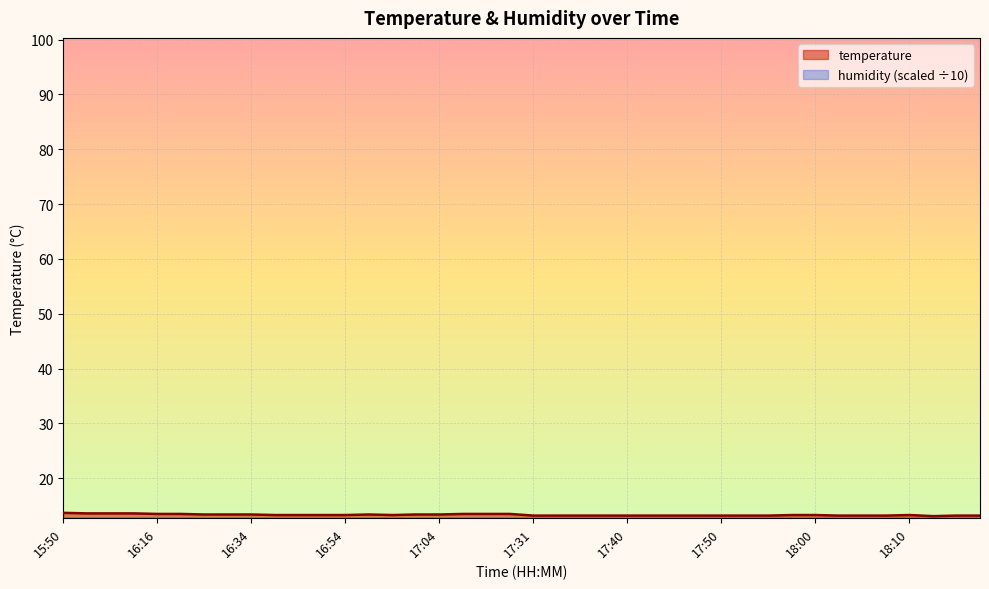

Between 16:54 and 17:38, which is larger?

16:54